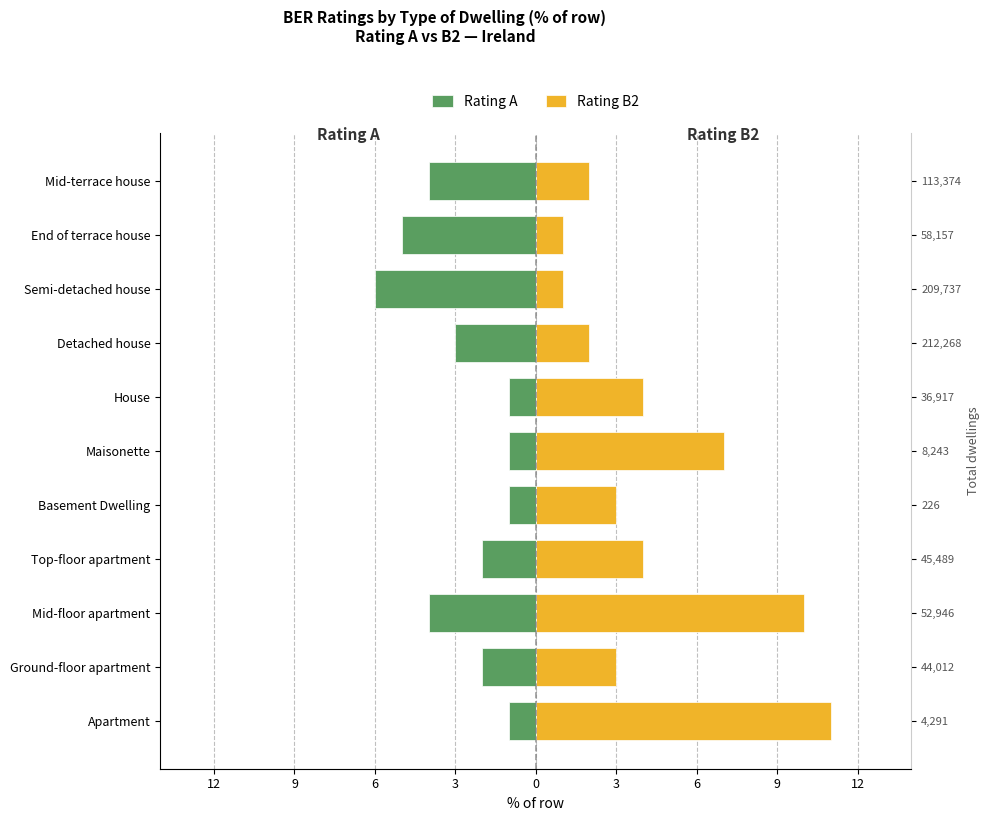

How many data points does each series have?

11